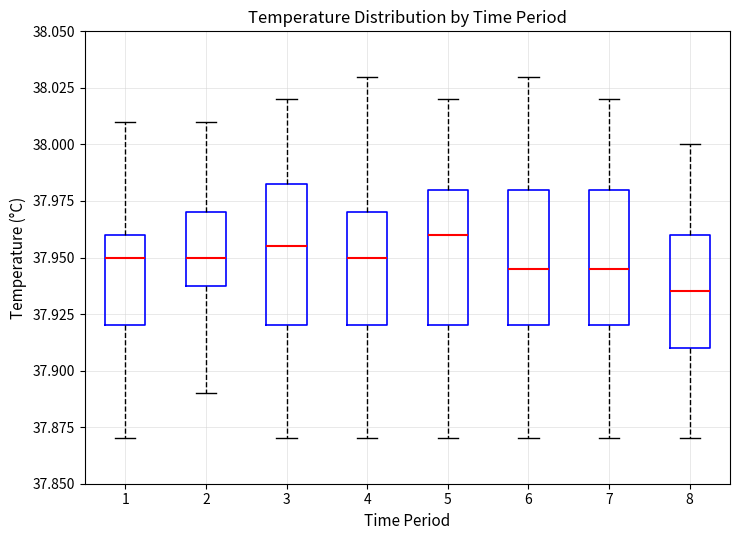

Reading left to right, read every box against the y-axis: the position of its median line, the range the box covers, and the ends of its whiskers. The values are not printed on the chart, so give them approximately, as read against the axis.

1: median 37.950, box 37.920 to 37.960, whiskers 37.870 to 38.010
2: median 37.950, box 37.940 to 37.970, whiskers 37.890 to 38.010
3: median 37.955, box 37.920 to 37.985, whiskers 37.870 to 38.020
4: median 37.950, box 37.920 to 37.970, whiskers 37.870 to 38.030
5: median 37.960, box 37.920 to 37.980, whiskers 37.870 to 38.020
6: median 37.945, box 37.920 to 37.980, whiskers 37.870 to 38.030
7: median 37.945, box 37.920 to 37.980, whiskers 37.870 to 38.020
8: median 37.935, box 37.910 to 37.960, whiskers 37.870 to 38.000